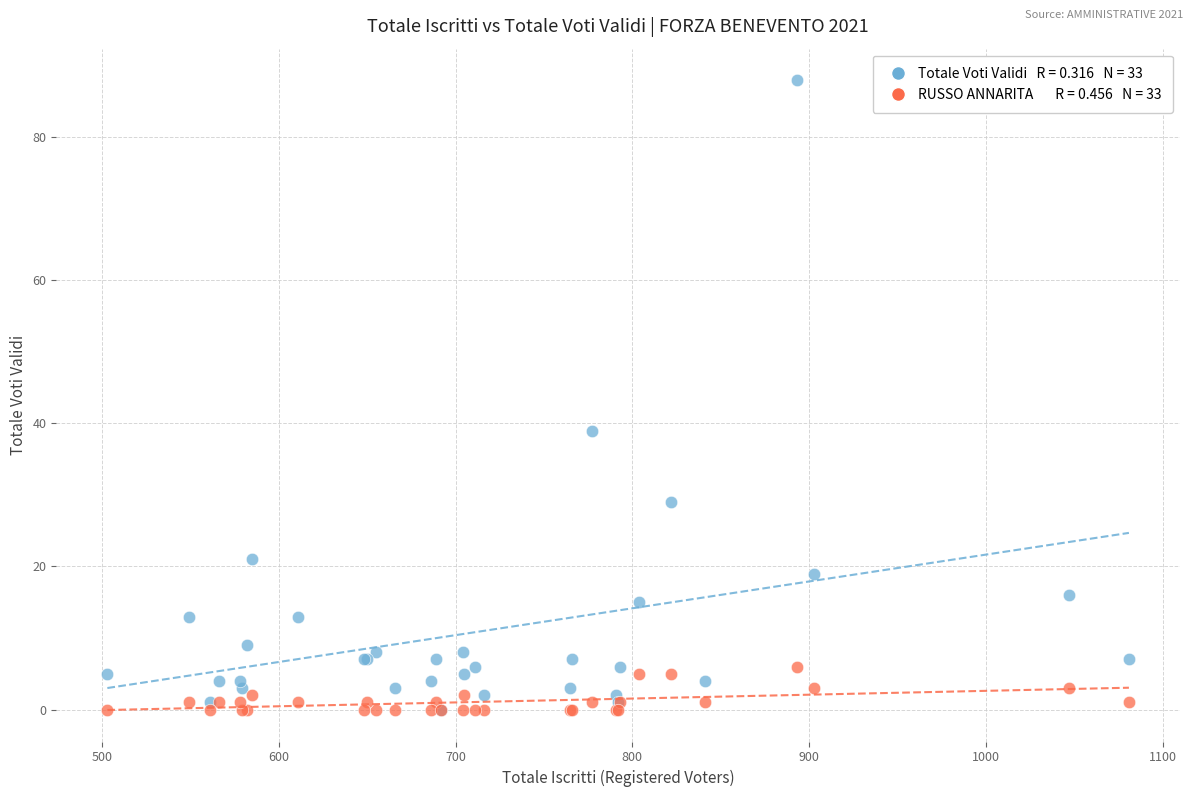

Across all series, what Y value is closest to 44?

39